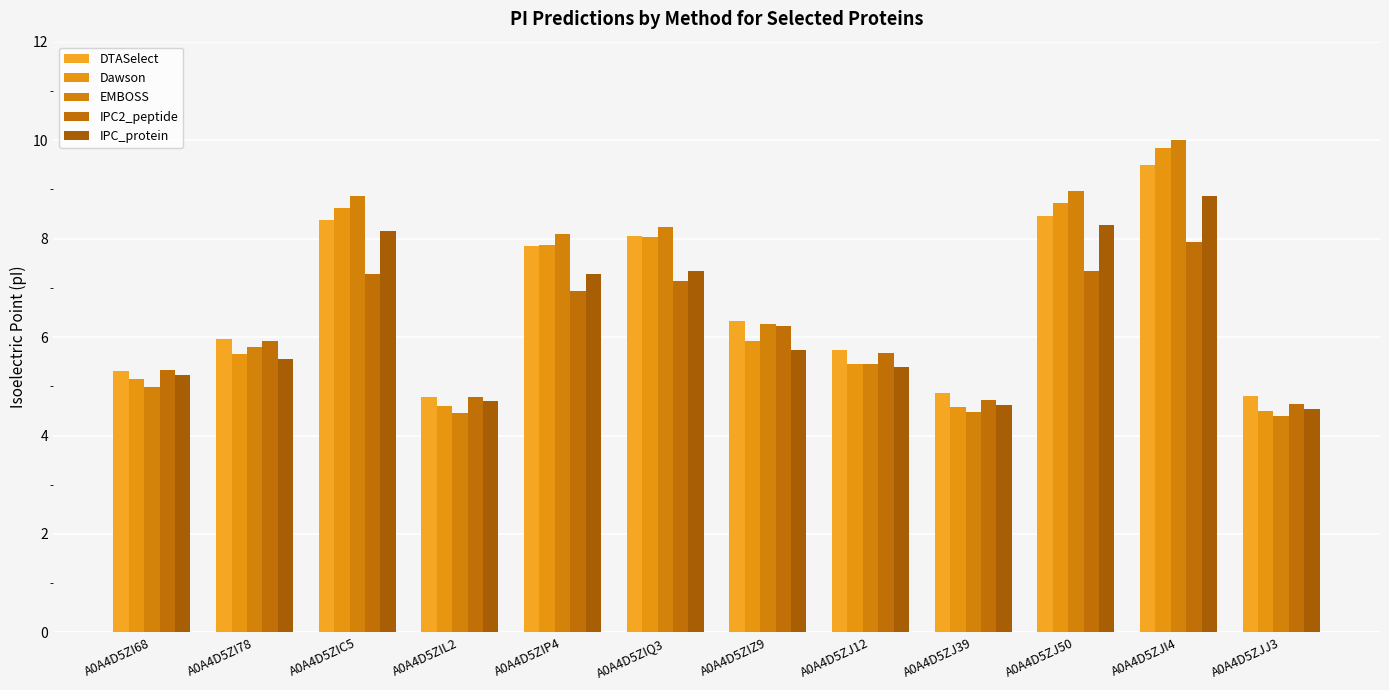

What is the greatest value displayed?

10.0